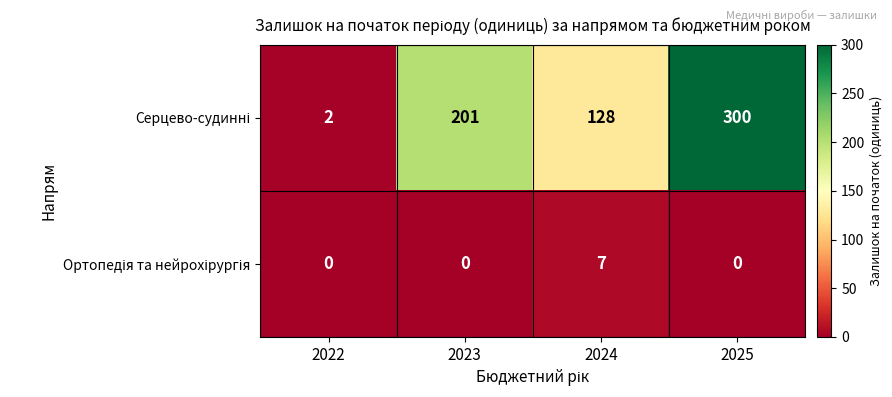

At how many categories does at least one series exceed 101?

3